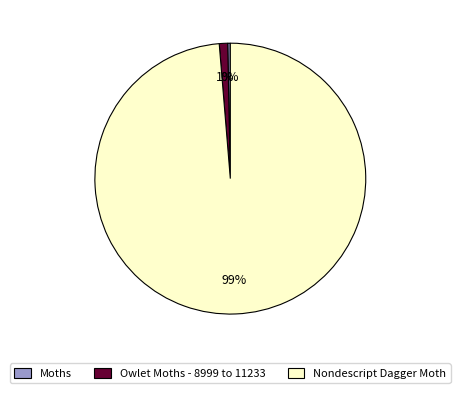

Which has a higher value, Owlet Moths - 8999 to 11233 or Nondescript Dagger Moth?

Nondescript Dagger Moth